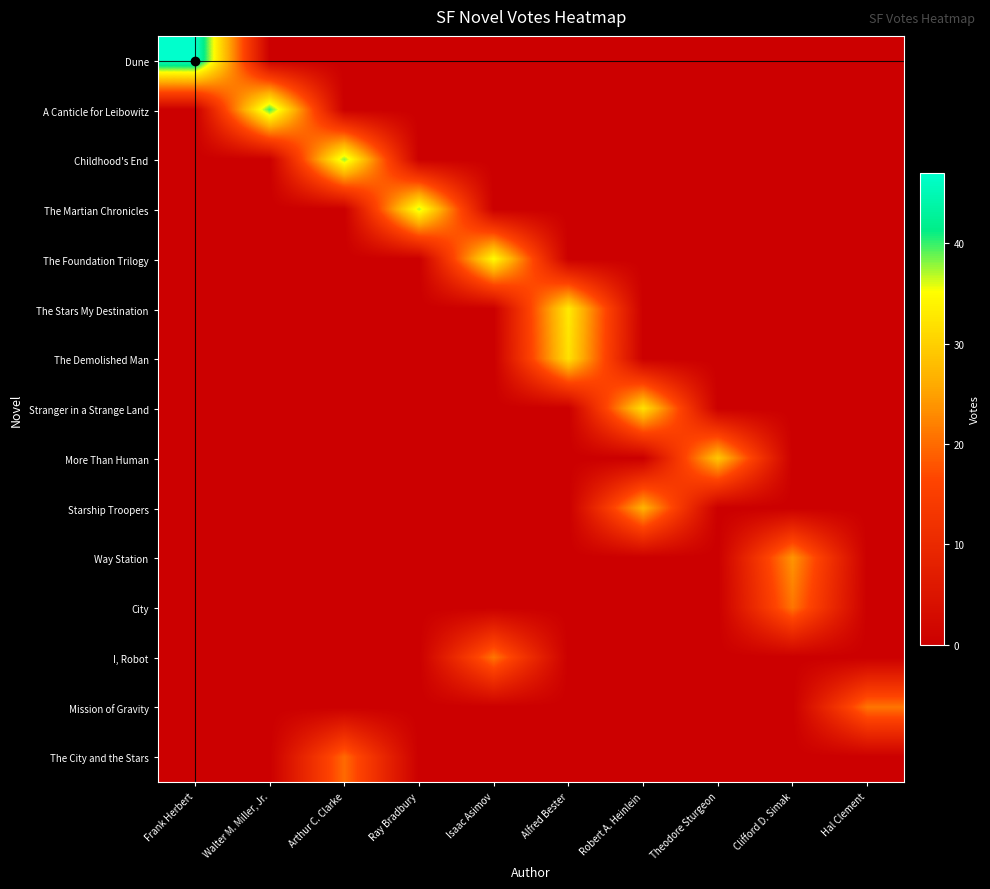

What is the total value across all series at Clifford D. Simak?

45